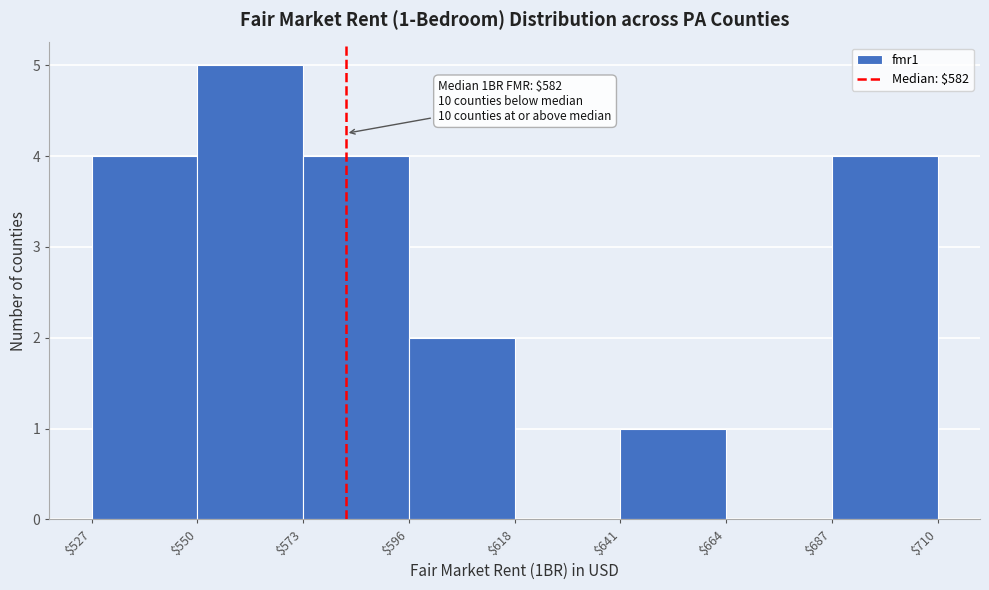

Over which range of the x-axis is the bar tallest?

$550 to $573